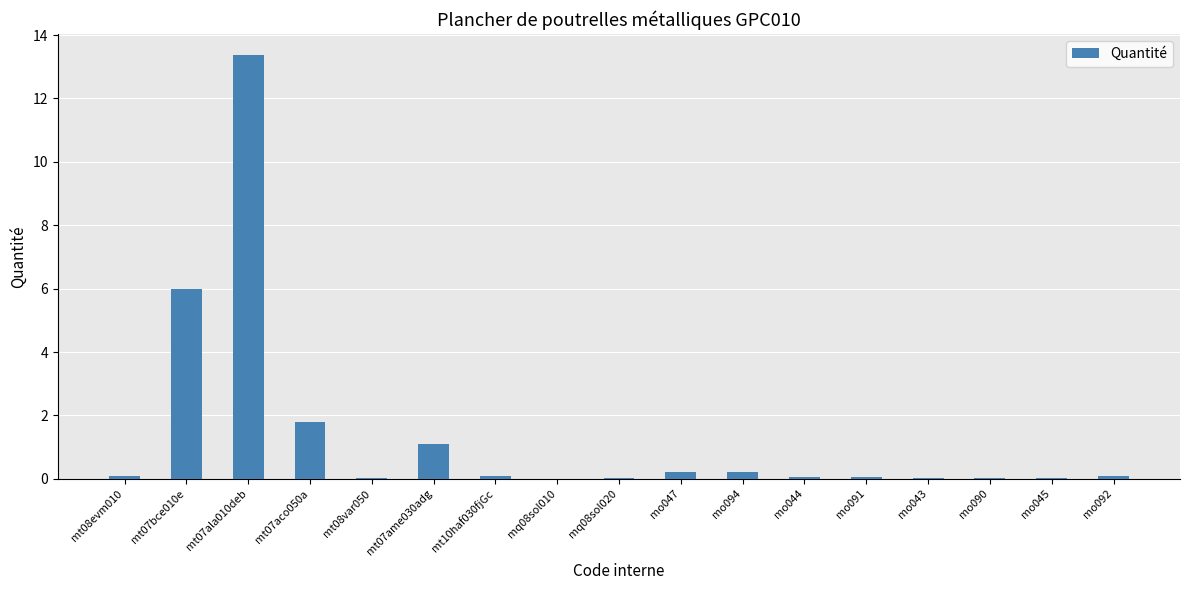

How many categories are shown in the chart?

17